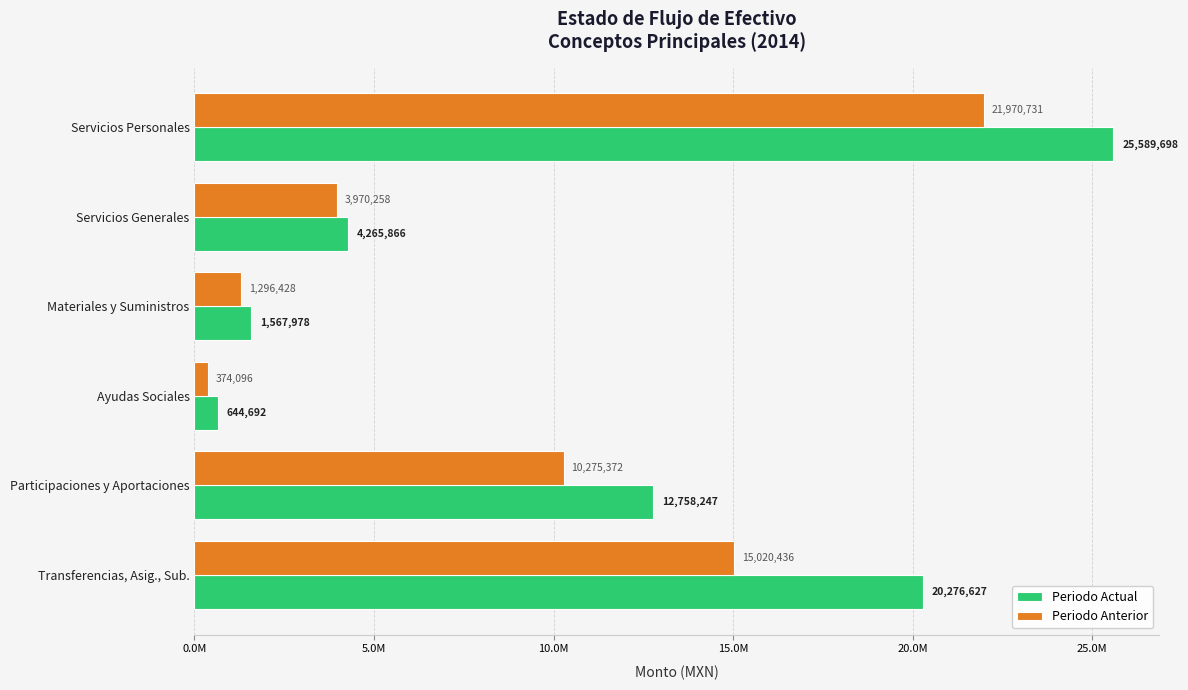

At which category is the sum across all series the highest?

Servicios Personales